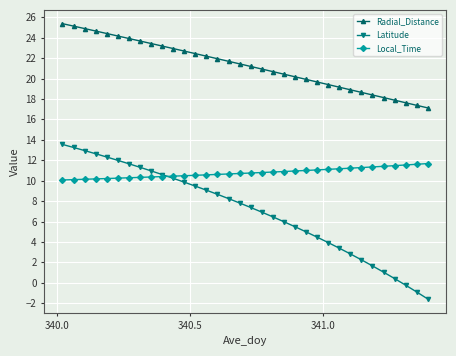

What is the value of the Local_Time point at the 29th from the left?

11.3